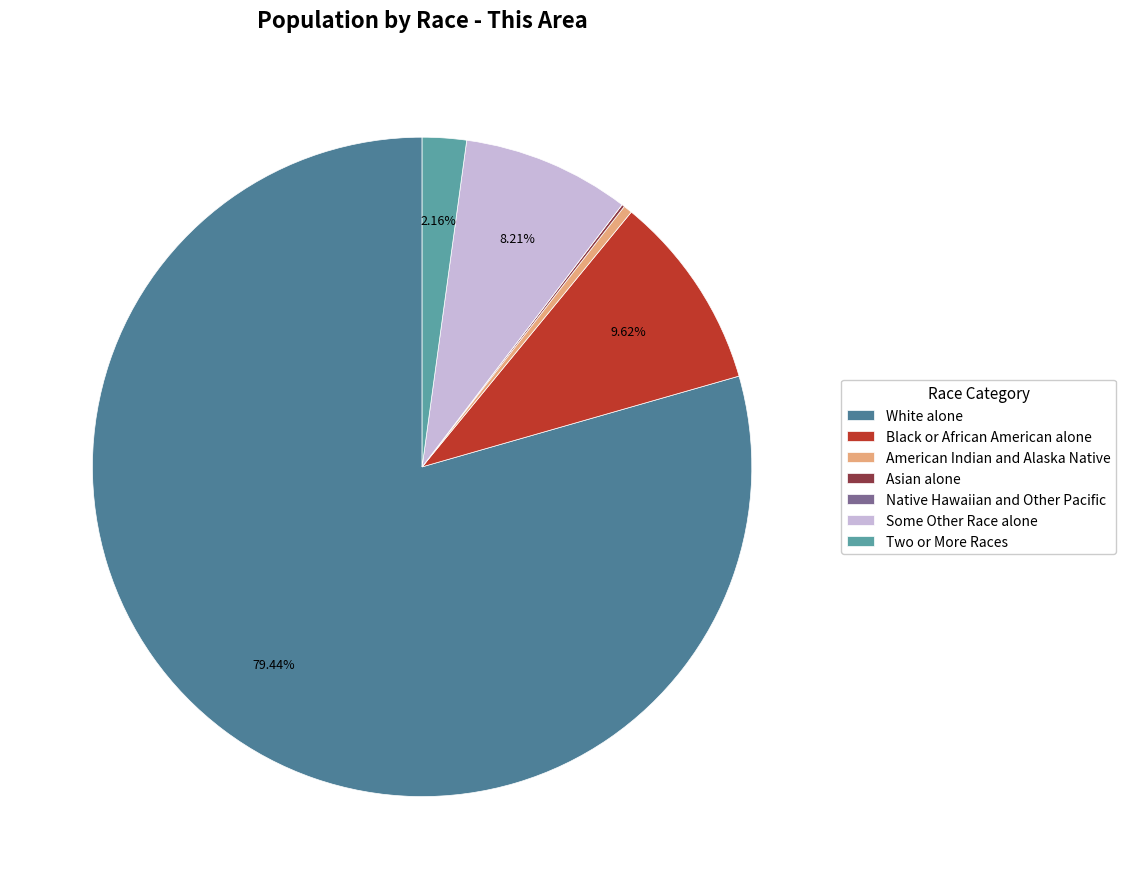

Does any single category account for the majority?

Yes